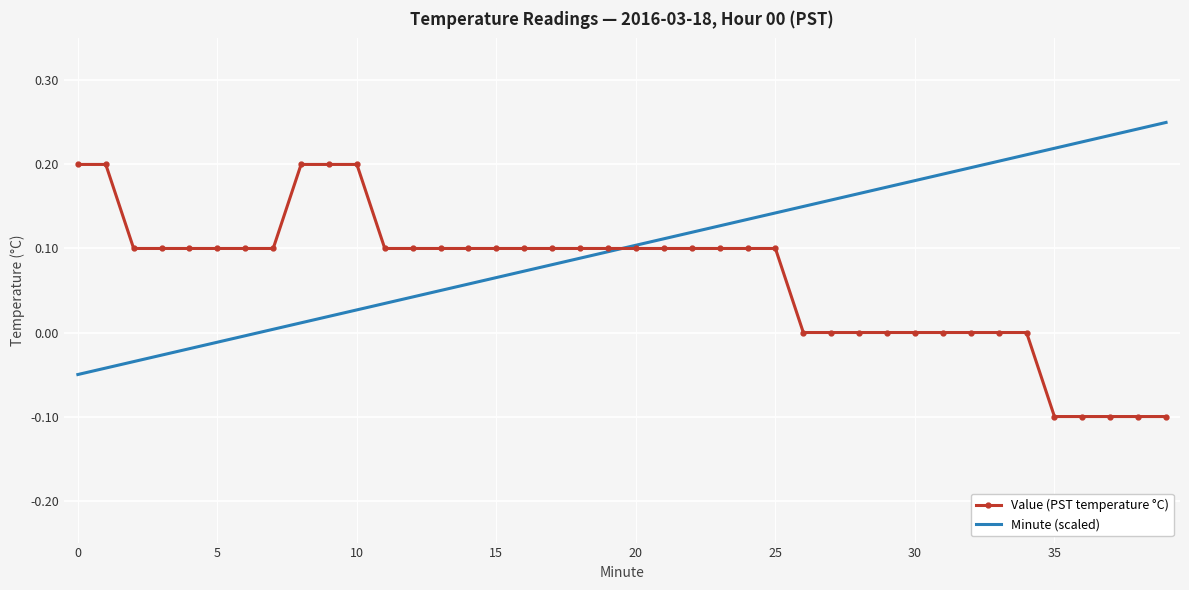

Rank the series by their maximum value, from lowest to highest.

Value (PST temperature °C), Minute (scaled)